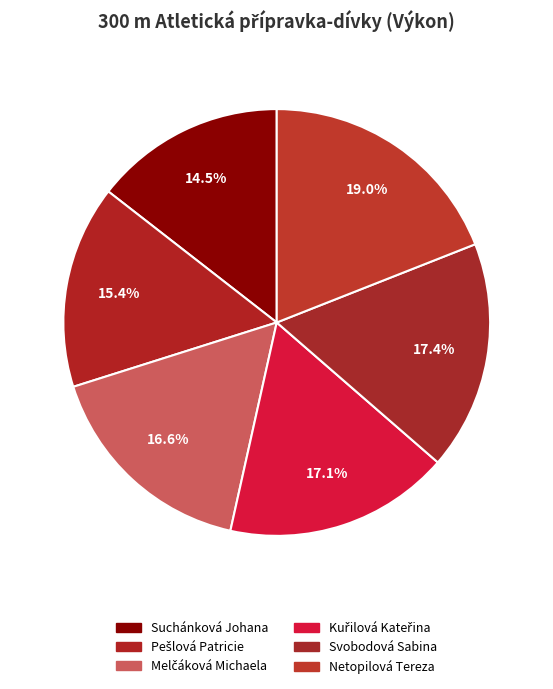

Rank the categories by value from highest to lowest.

Netopilová Tereza, Svobodová Sabina, Kuřilová Kateřina, Melčáková Michaela, Pešlová Patricie, Suchánková Johana